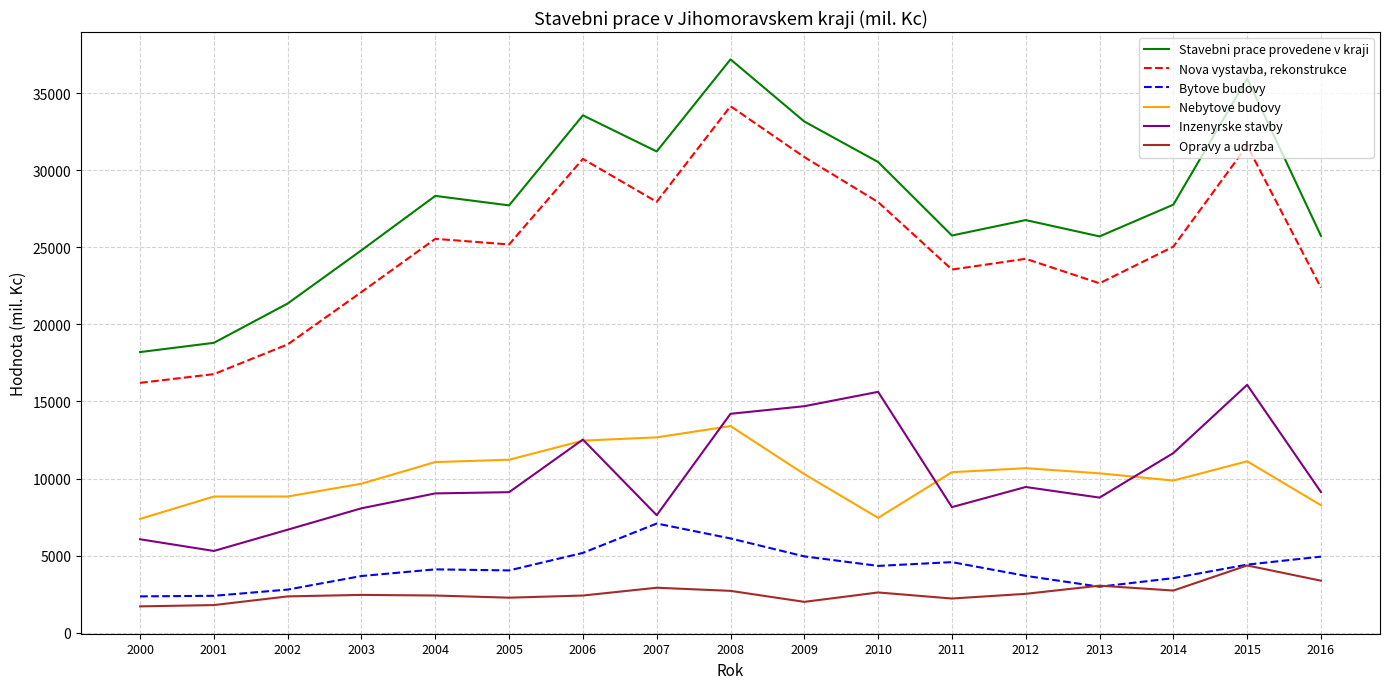

At 2009, list the series in order from largest to smallest.

Stavebni prace provedene v kraji, Nova vystavba, rekonstrukce, Inzenyrske stavby, Nebytove budovy, Bytove budovy, Opravy a udrzba